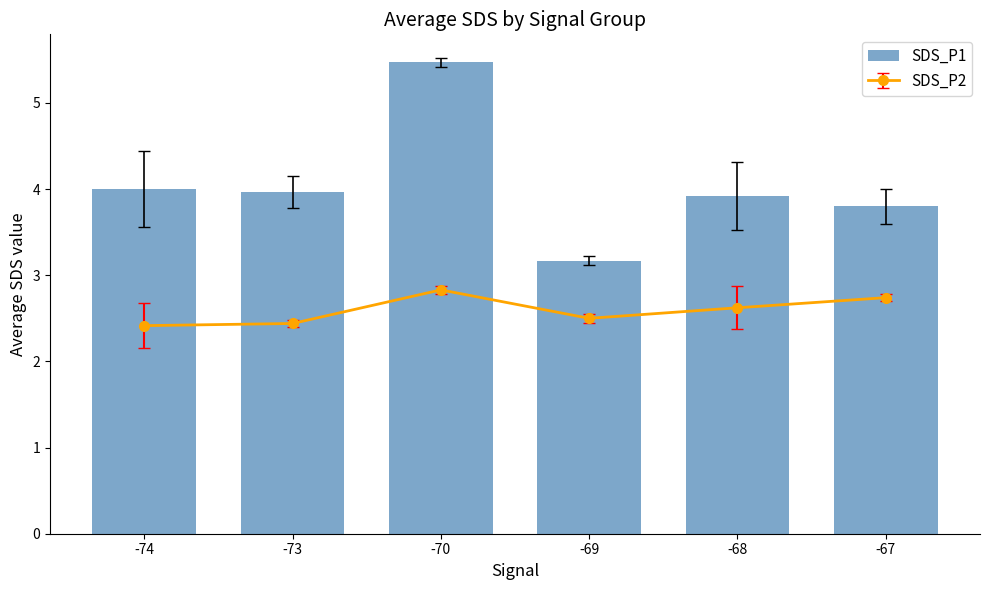

Rank the categories by value from highest to lowest.

-70, -74, -73, -68, -67, -69